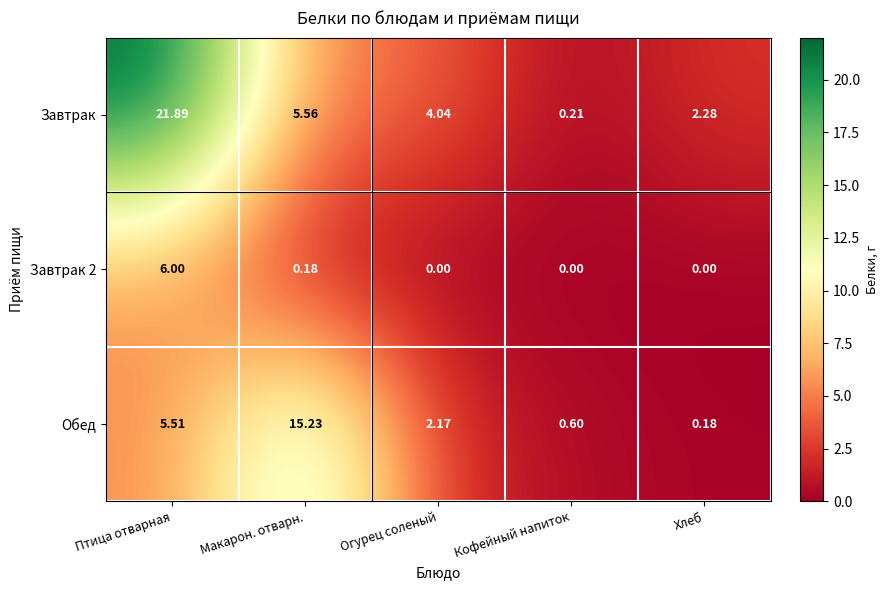

At which label does Завтрак first exceed 4?

Птица отварная